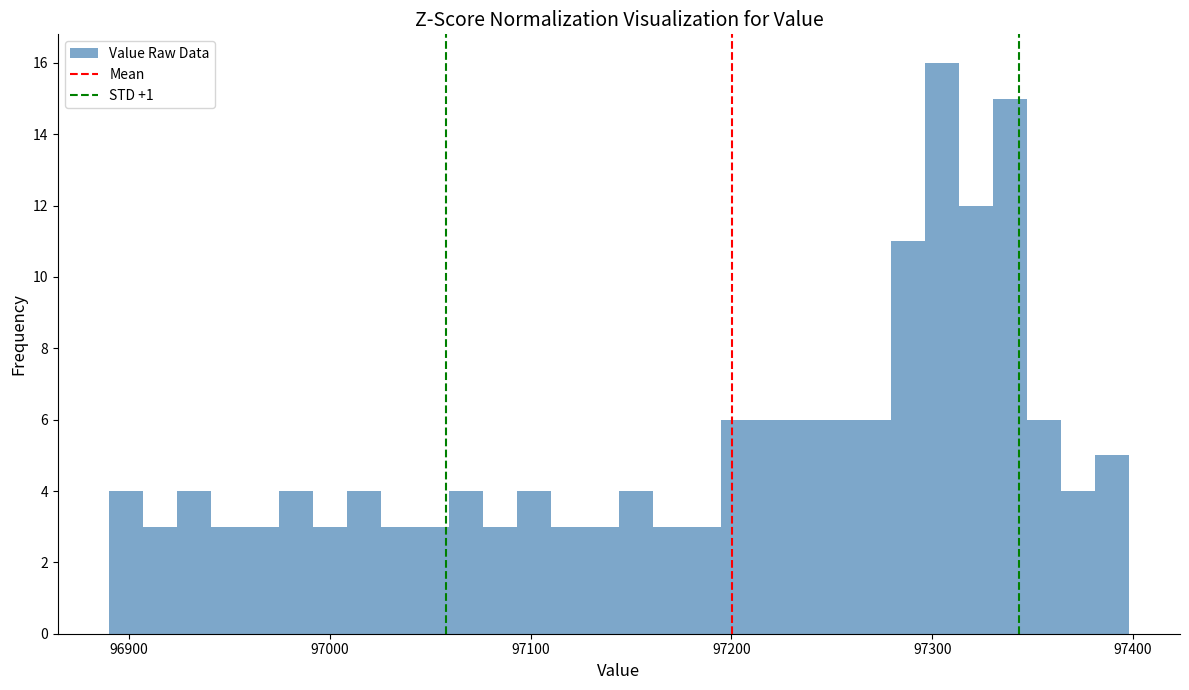

Around what value on the x-axis is the tallest bar? Give the approximate position of its centre, as read against the axis.

97300